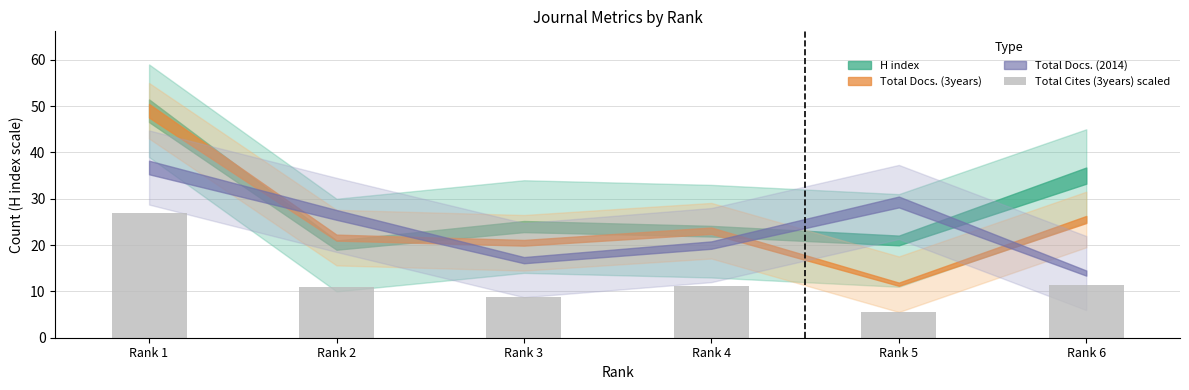

True or false: the data shows 27.0 at Rank 1.

True